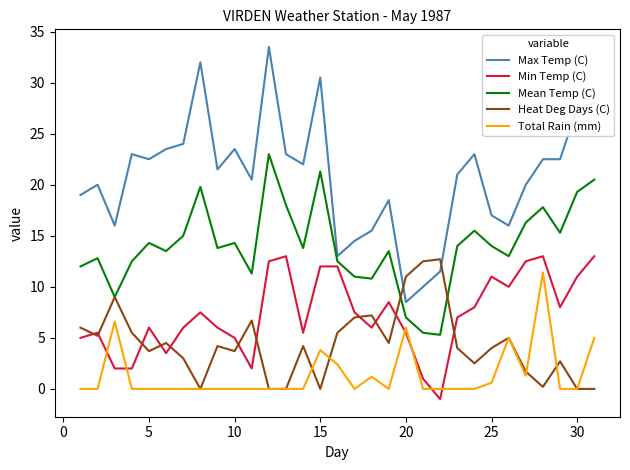

True or false: Min Temp (C) and Total Rain (mm) cross at least once.

True